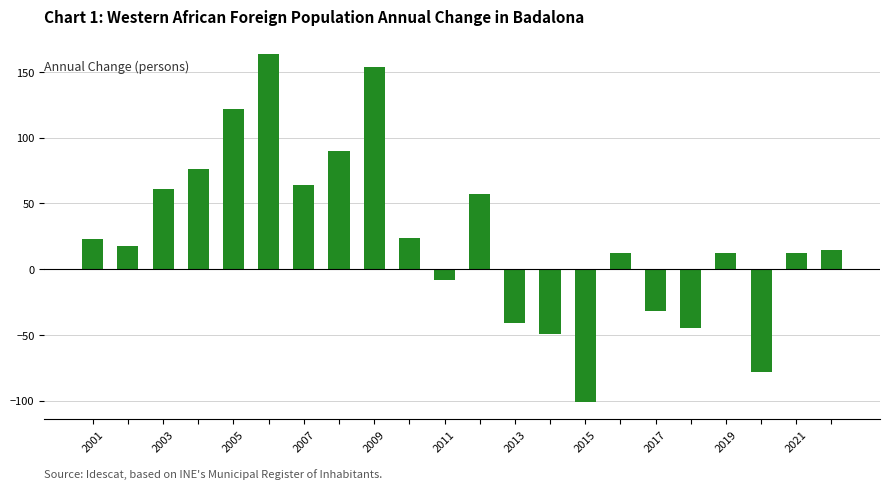

What is the difference between the maximum and second lowest values?

242